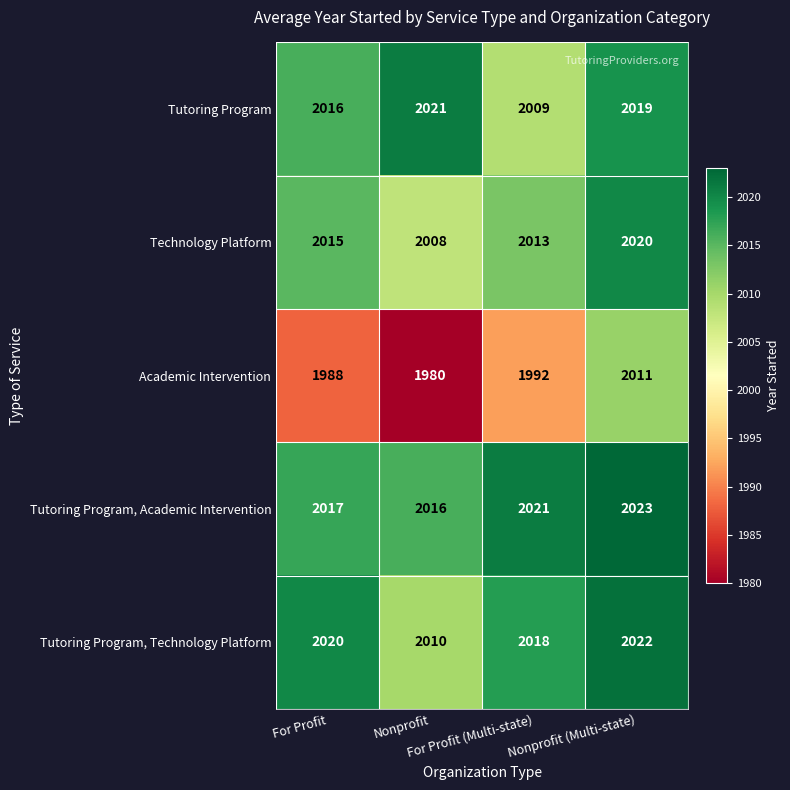

Which series has the largest total across all categories?

Tutoring Program, Academic Intervention